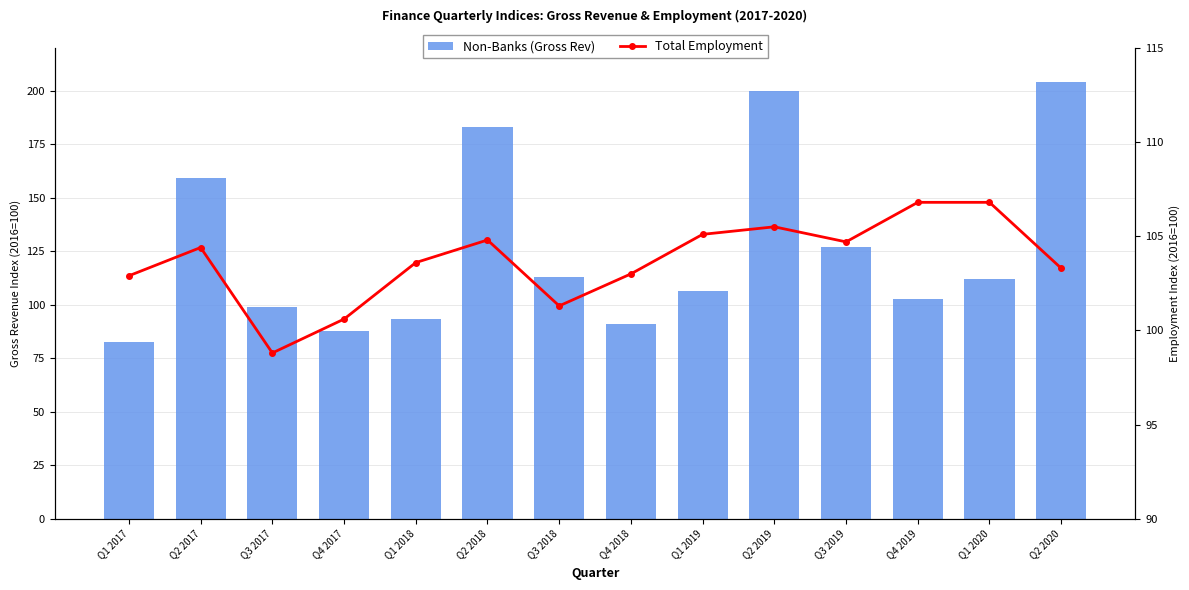

Reading right to left, list all the values displayed in this chart.

Non-Banks (Gross Rev): 204.1	111.8	102.7	126.9	199.9	106.6	90.9	113.1	182.9	93.2	87.8	99.1	159.1	82.5
Total Employment: 103.3	106.8	106.8	104.7	105.5	105.1	103.0	101.3	104.8	103.6	100.6	98.8	104.4	102.9